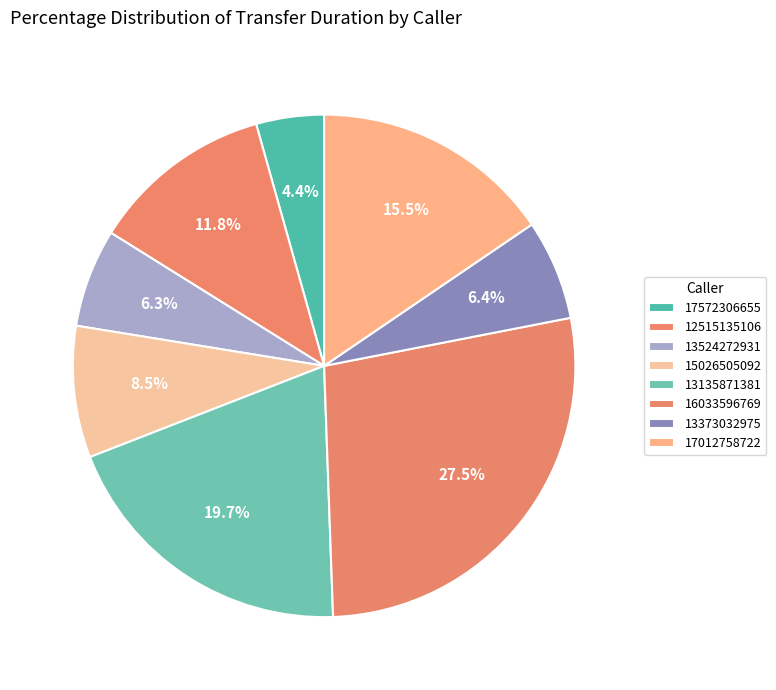

Combined, do 17572306655 and 15026505092 account for over 50%?

No